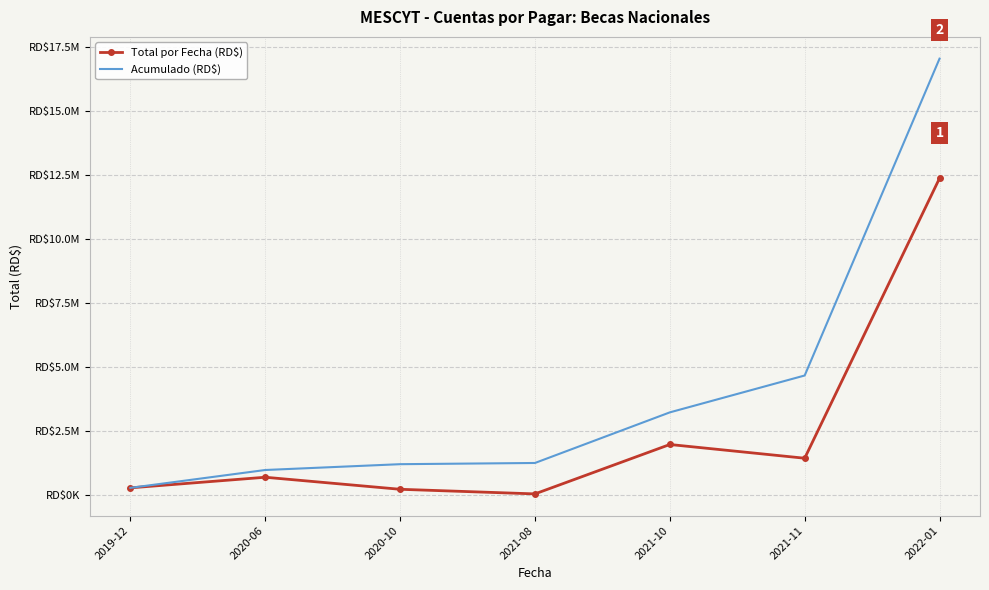

What is the highest value of the Total por Fecha (RD$) series?

12380582.7